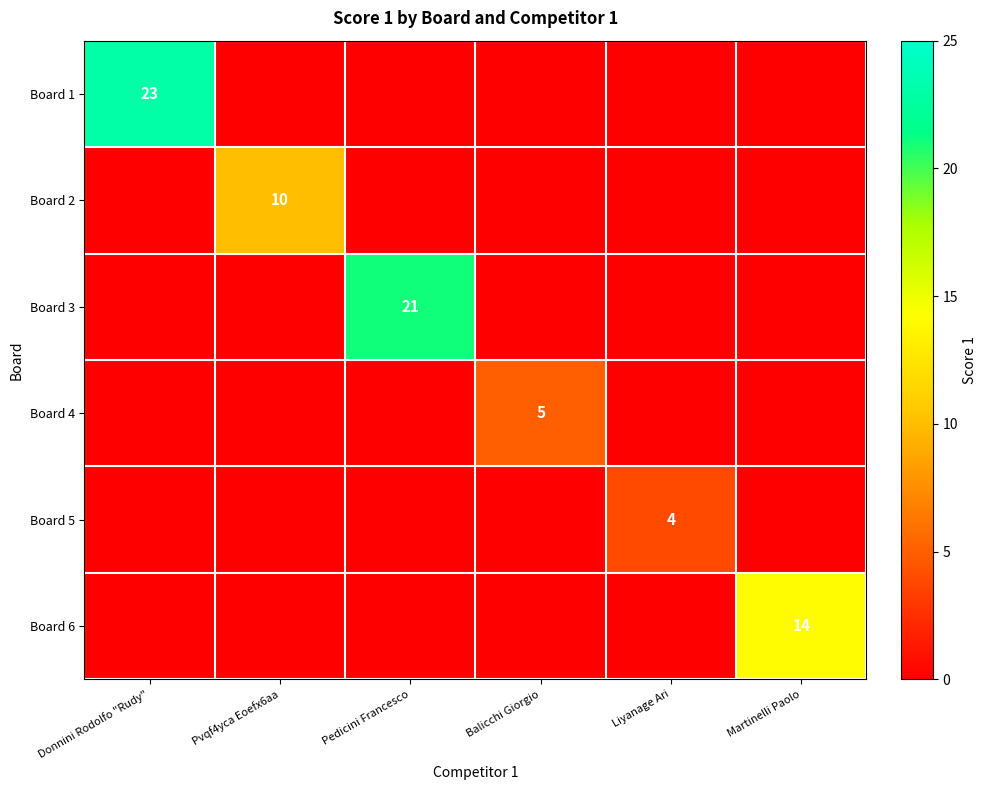

At which category is the sum across all series the highest?

Donnini Rodolfo "Rudy"